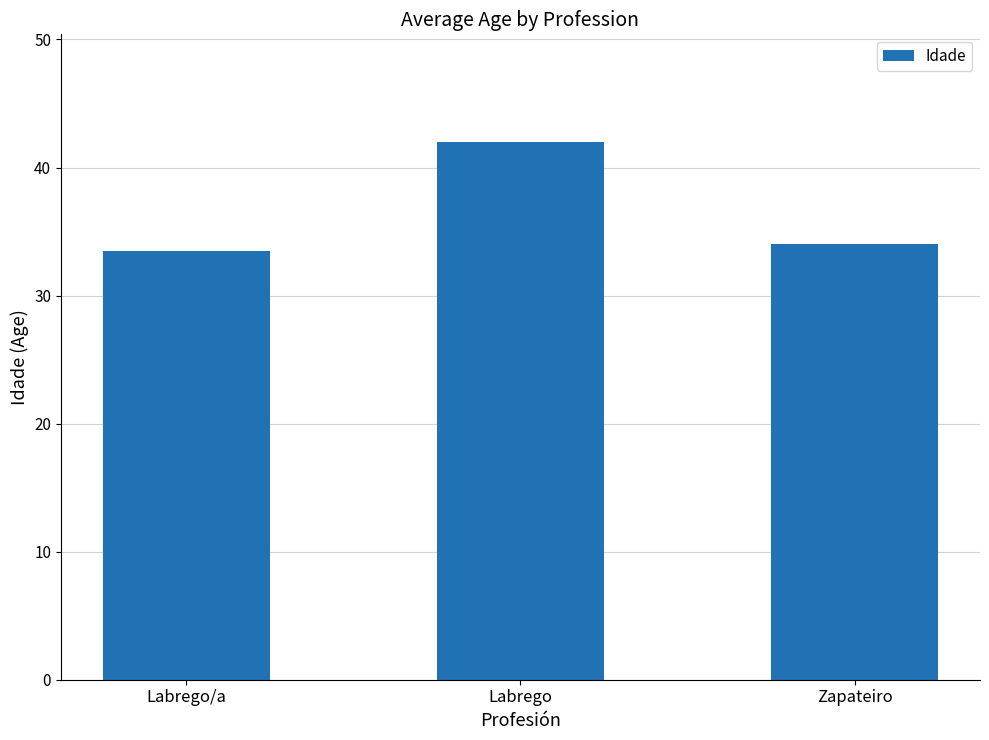

At which category does the chart reach its minimum across all series?

Labrego/a